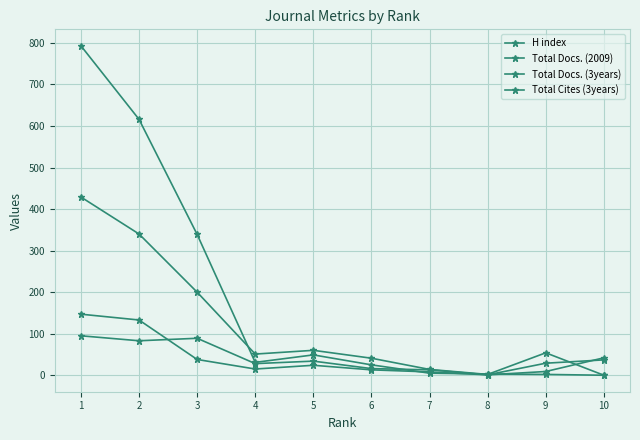

What is the difference between the H index values at 5 and 8?

33